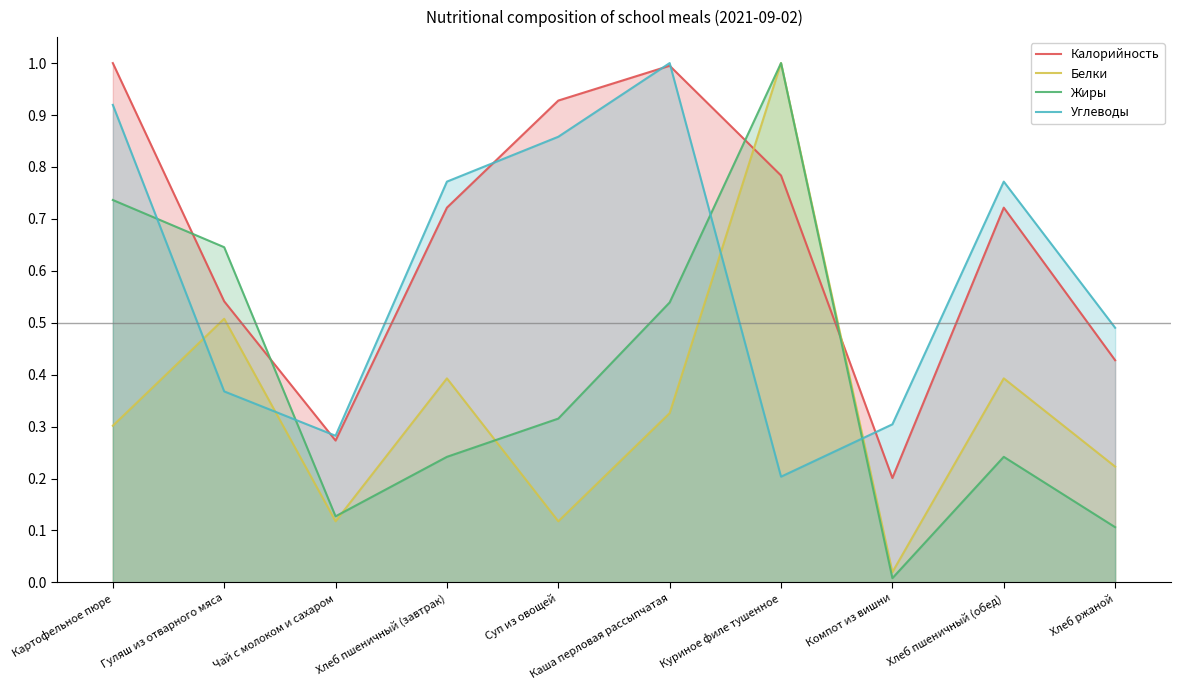

Which series has the largest range (max minus min)?

Жиры